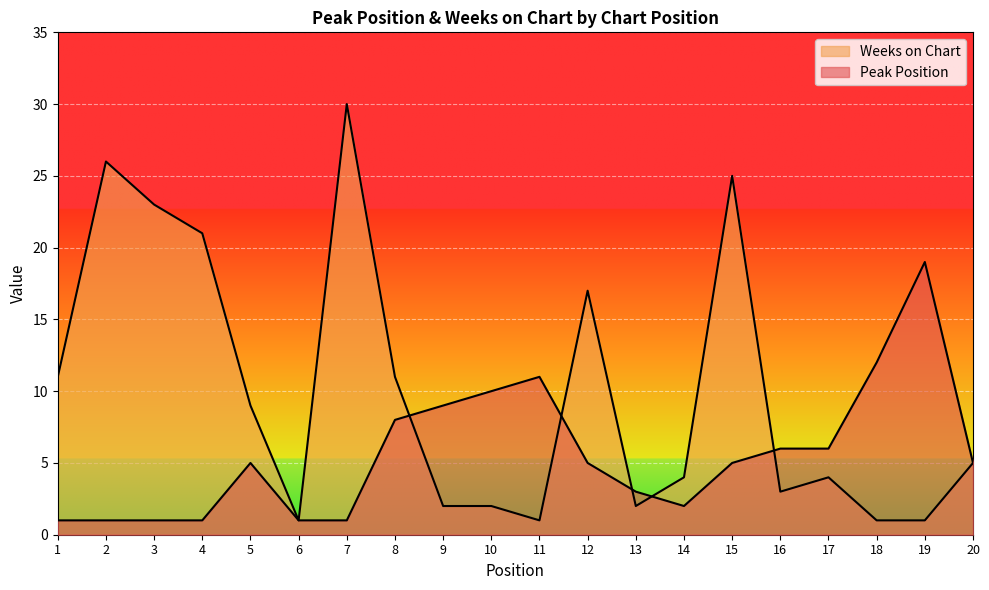

What is the maximum value for Weeks on Chart?

30